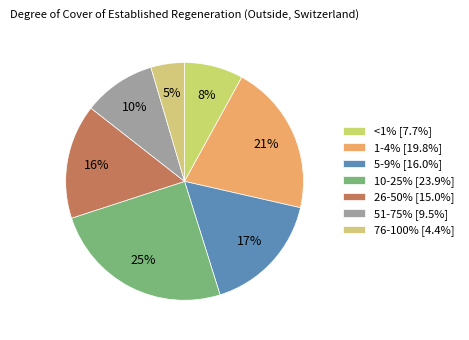

To the nearest percent, what portion does 51-75% represent?

10%